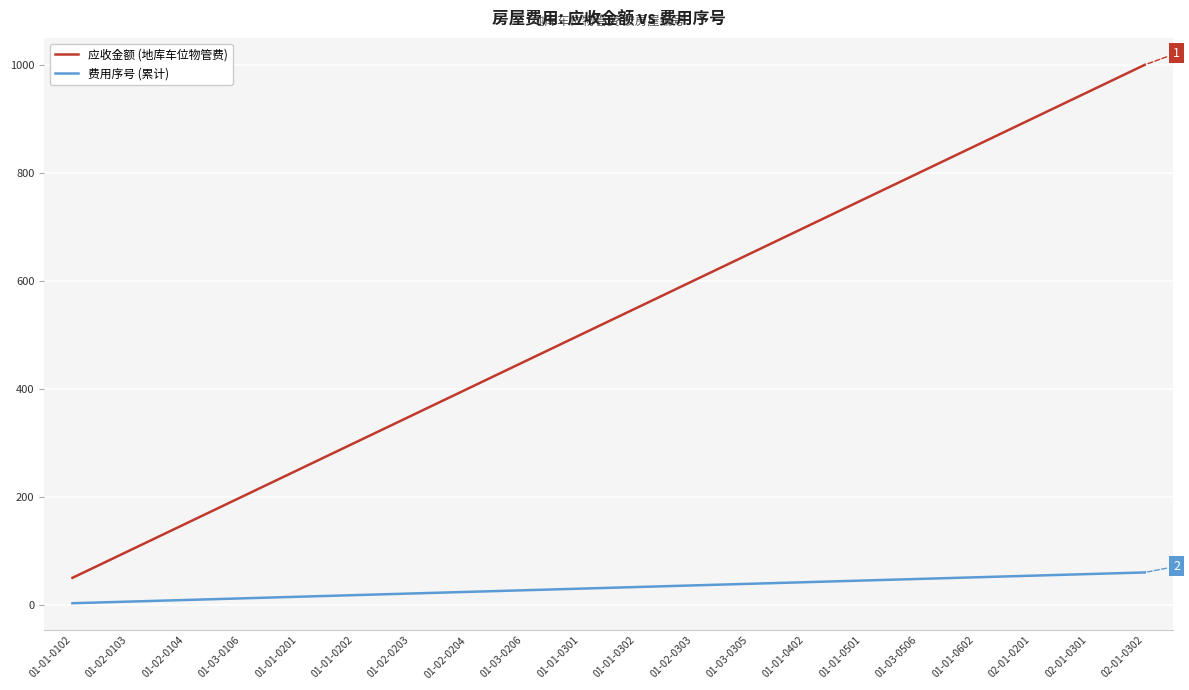

At how many categories does at least one series exceed 120?

18